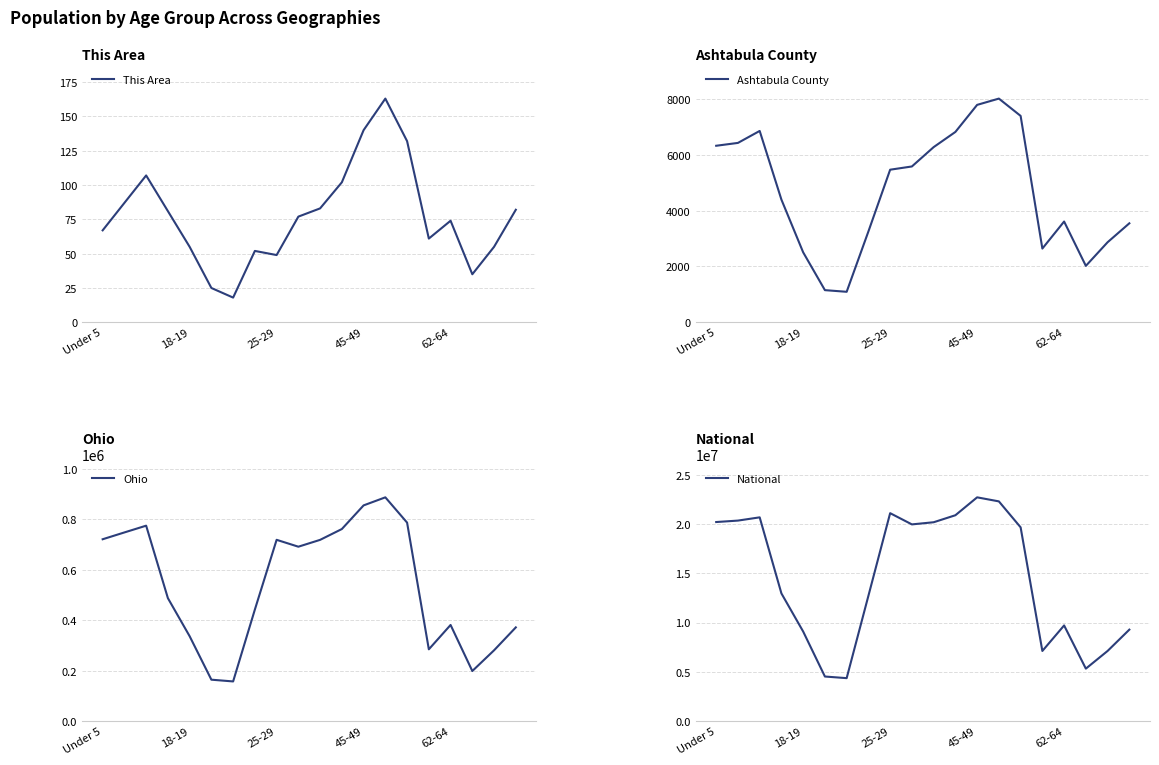

What is the value of the Ohio point at the 14th from the left?

887057